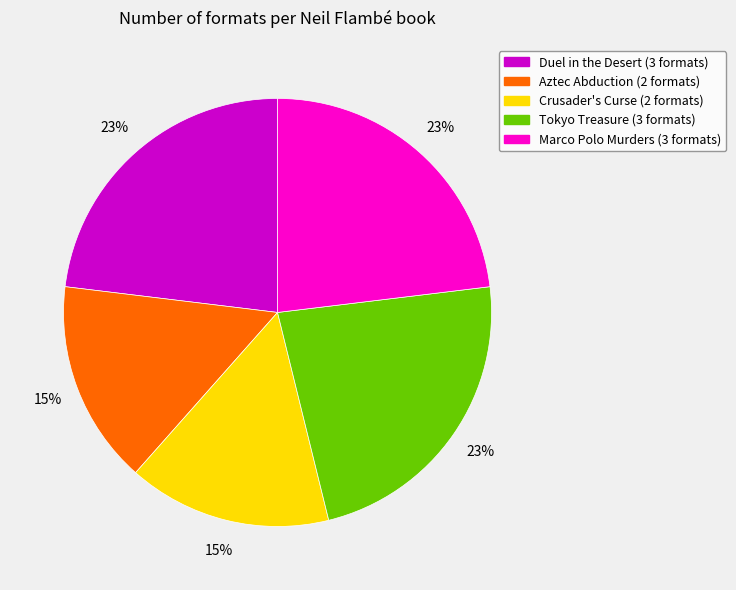

What is the ratio of the value at Tokyo Treasure (3 formats) to the value at Crusader's Curse (2 formats)?

1.5